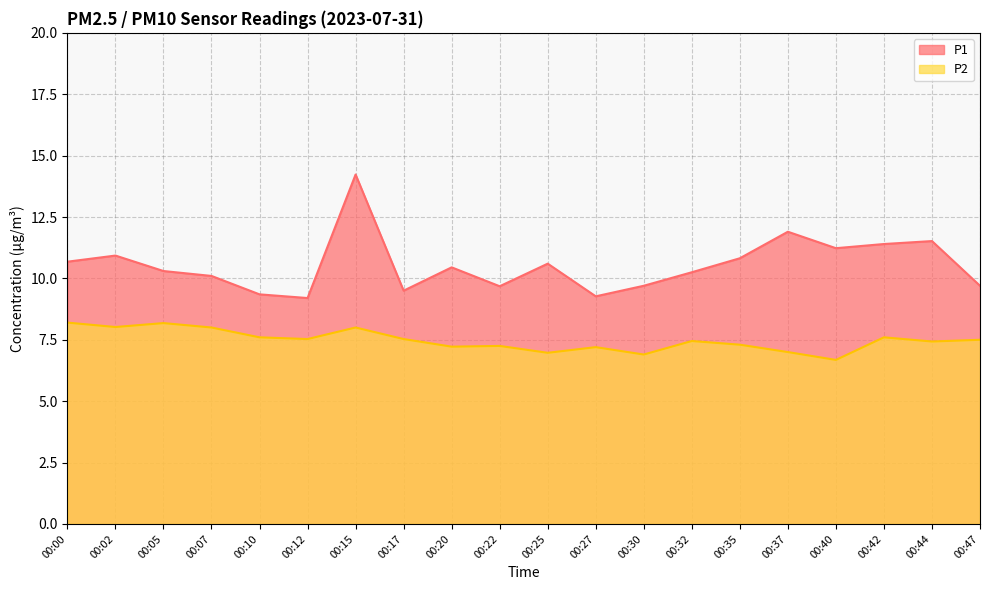

Where is the first local maximum for P1?

00:02